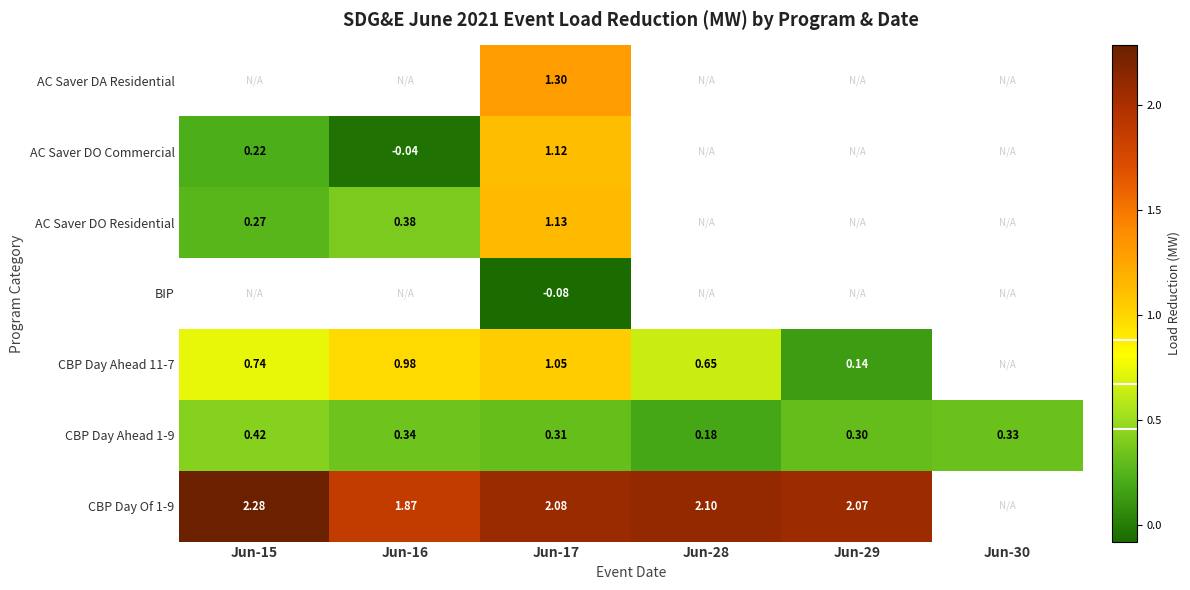

Between Jun-17 and Jun-28, which series saw the biggest shift?

CBP Day Ahead 11-7